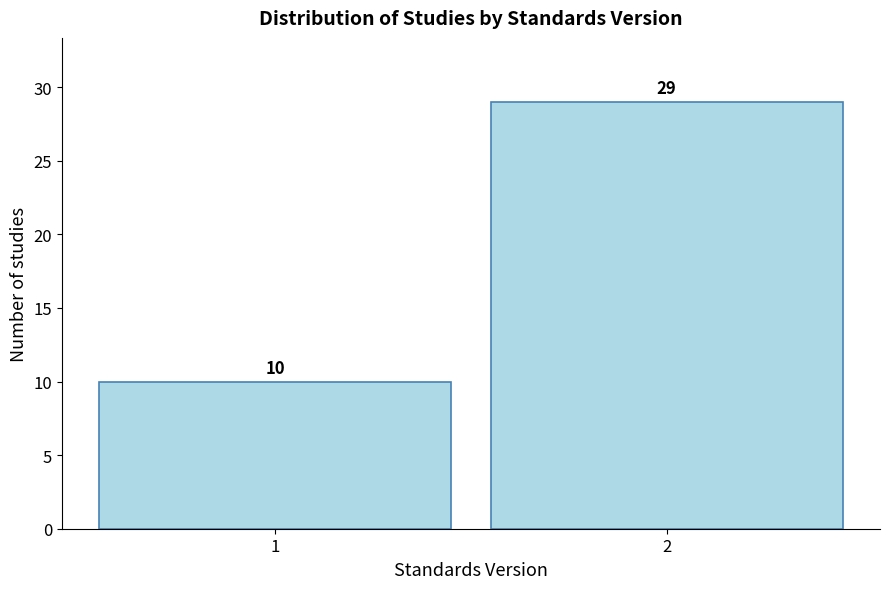

Reading left to right, what are all the values shown in this chart?

1=10	2=29